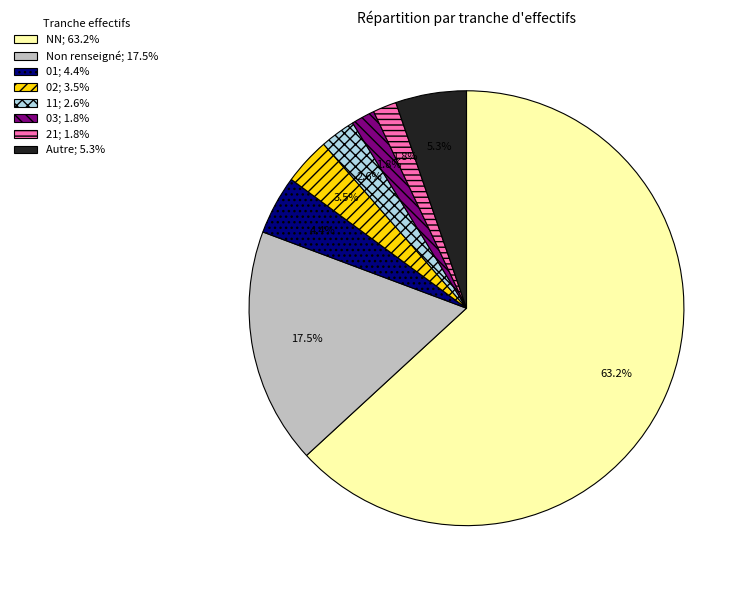

Is there a majority slice in this chart?

Yes